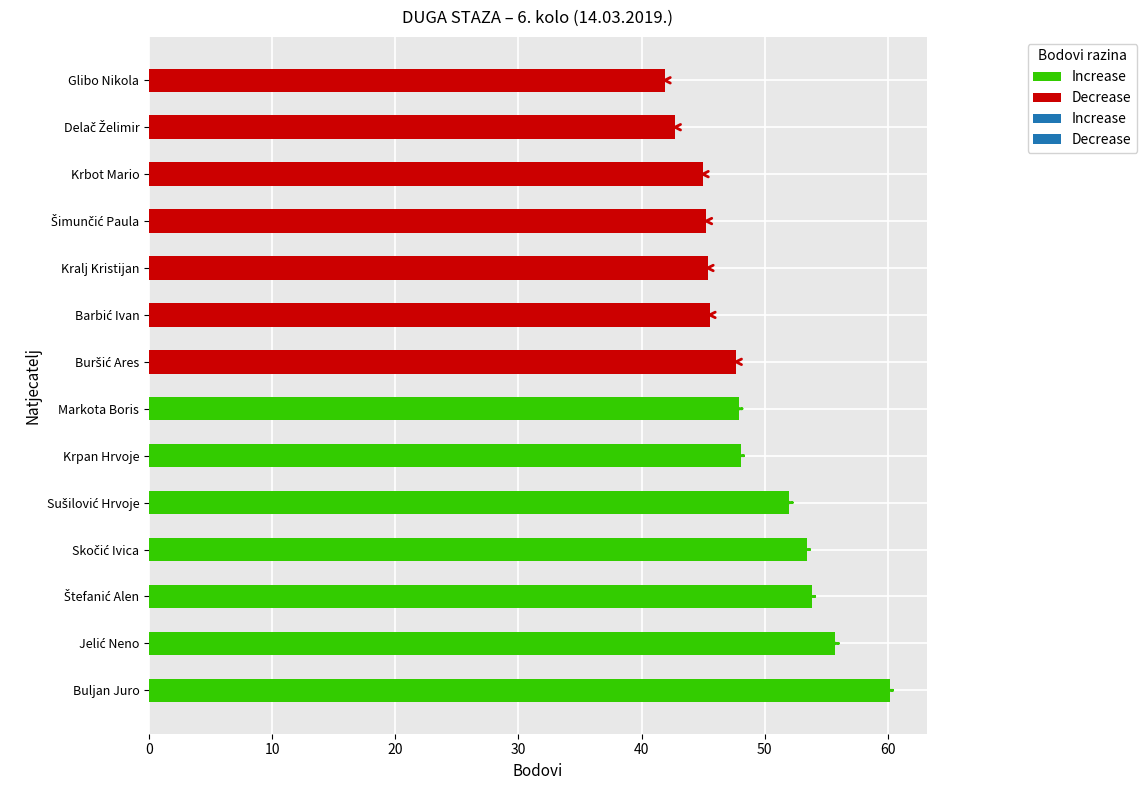

What is the sum of the values at 1 and 5?

103.8